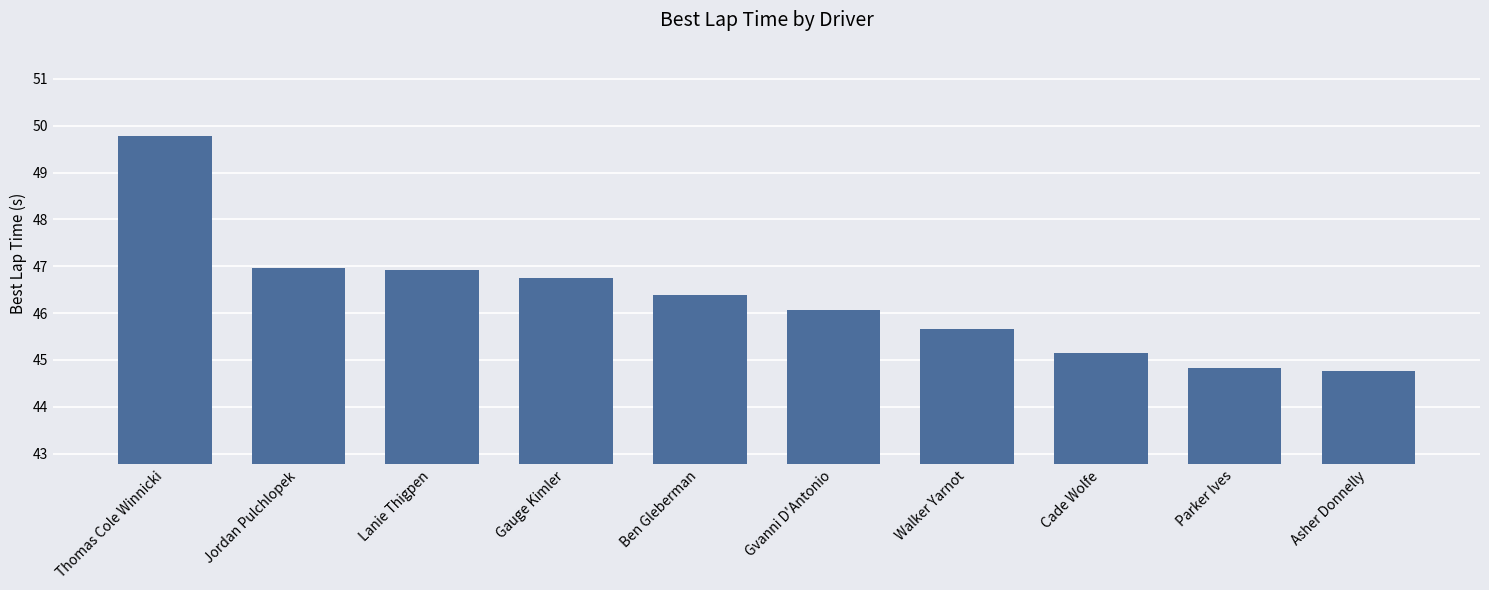

What is the difference between the values at Asher Donnelly and Gvanni D'Antonio?

1.3